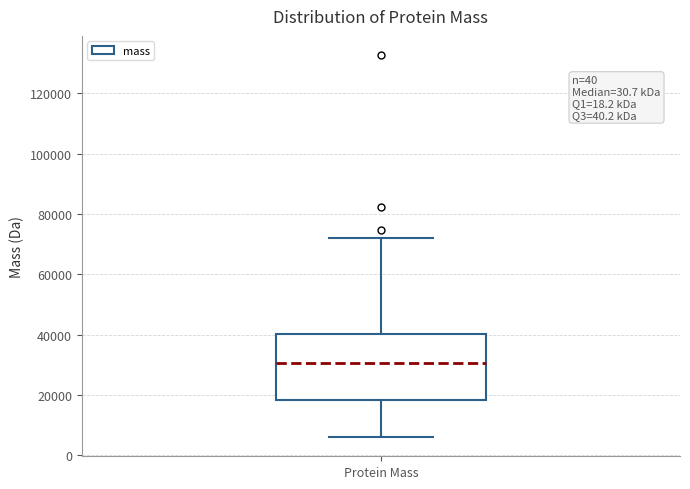

Transcribe this box plot: give where the median line is, the range the box spans, and where the two whiskers end, as read against the y-axis. The values are not printed on the chart, so give them approximately, as read against the axis.

median 30000, box 18000 to 40000, whiskers 6000 to 72000